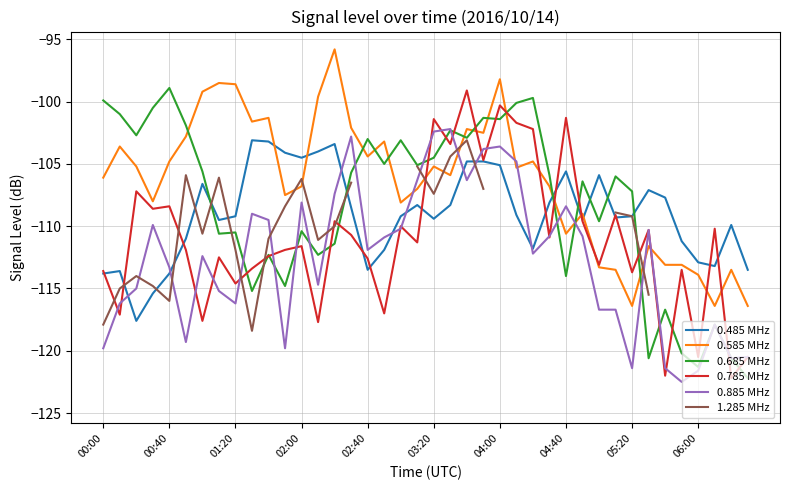

Which series has the largest total across all categories?

0.585 MHz